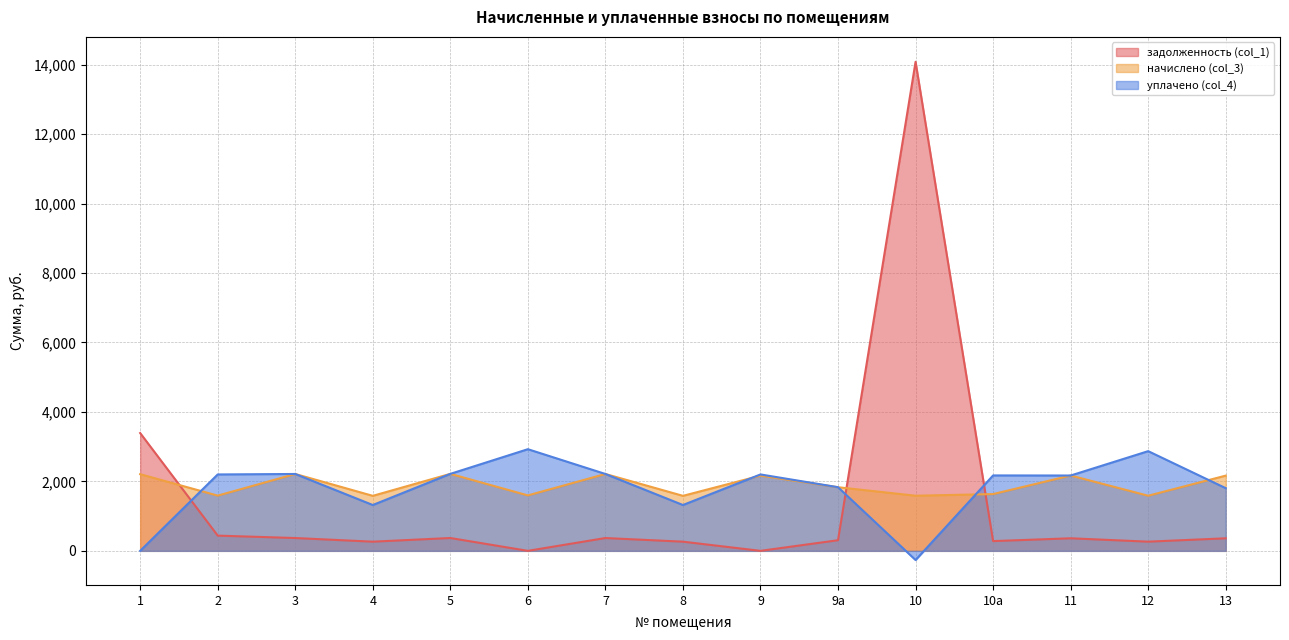

Rank the series by their average value, from highest to lowest.

начислено (col_3), уплачено (col_4), задолженность (col_1)